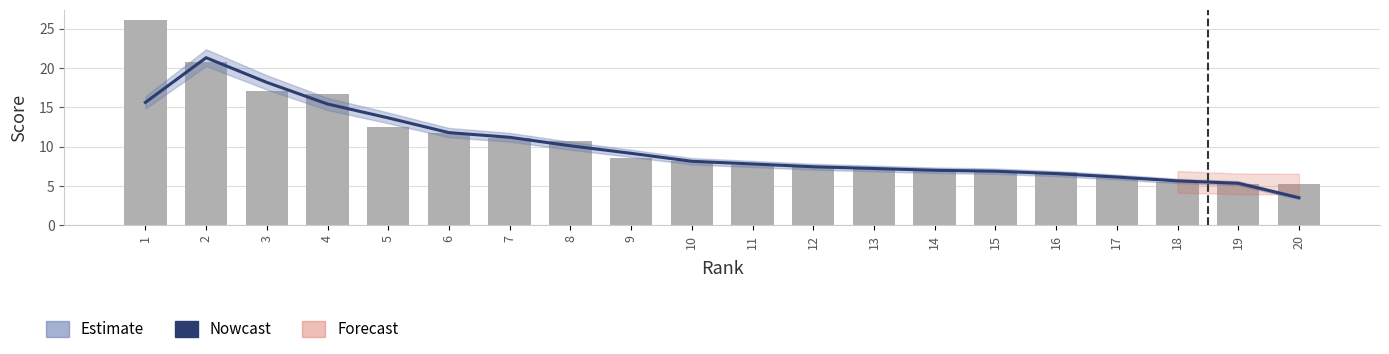

What is the average value of the Nowcast series?

9.9